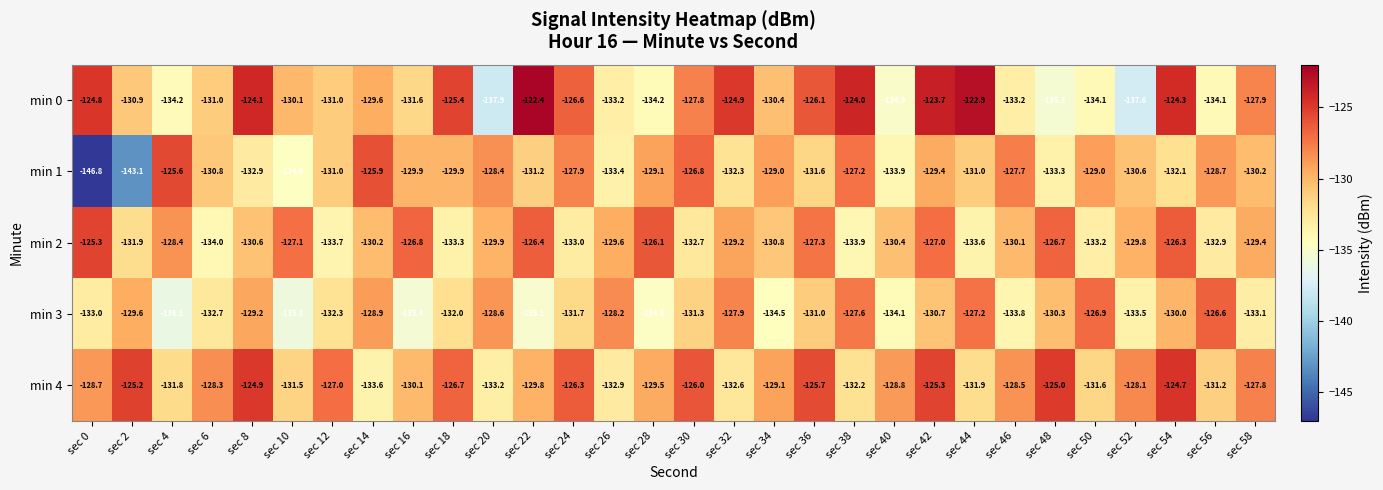

At which label is min 0 closest to -130?

sec 10